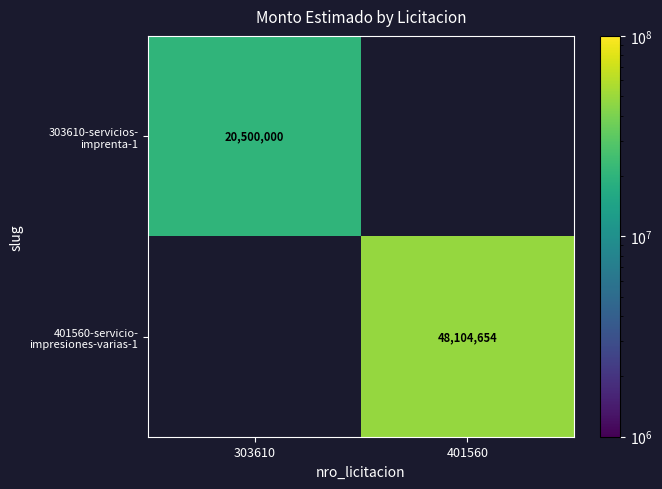

Is the value of 303610-servicios- imprenta-1 at 401560 greater than the value of 401560-servicio- impresiones-varias-1 at 303610?

No